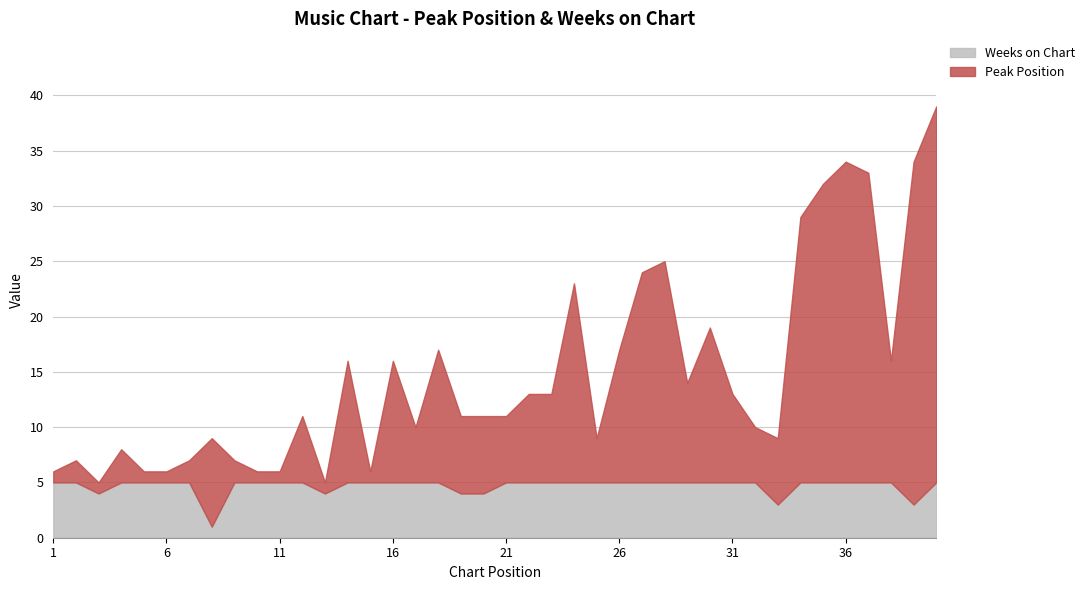

What is the smallest value displayed?

1